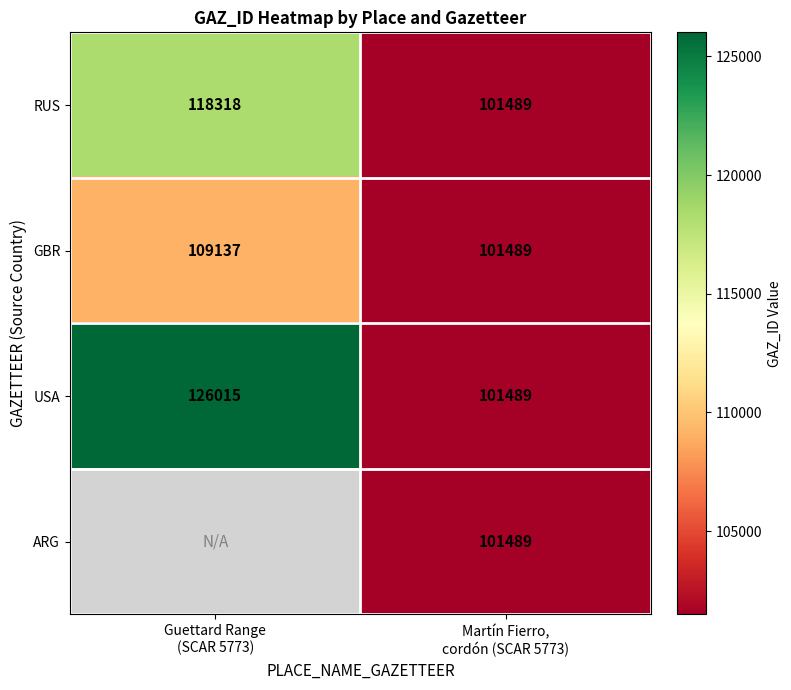

What is the sum of all GBR values?

210626